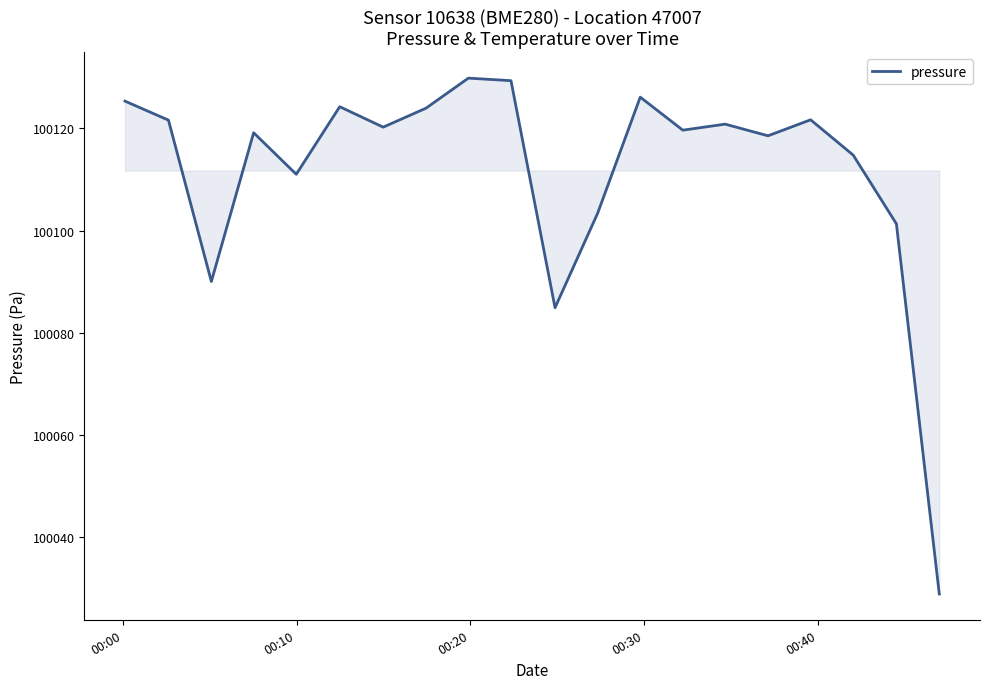

What is the difference between the maximum and minimum values?

100.9